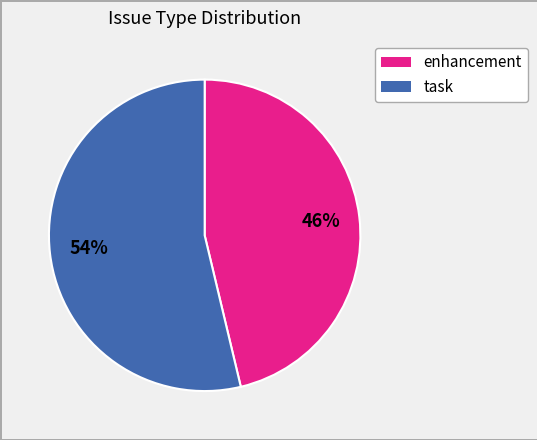

Does any single category account for the majority?

Yes